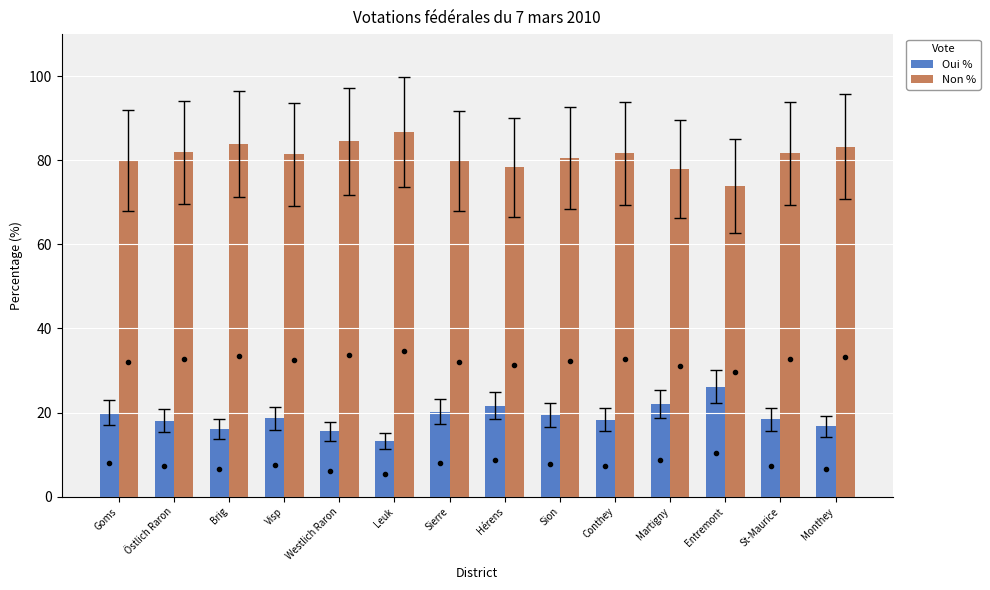

At how many categories does at least one series exceed 46?

14